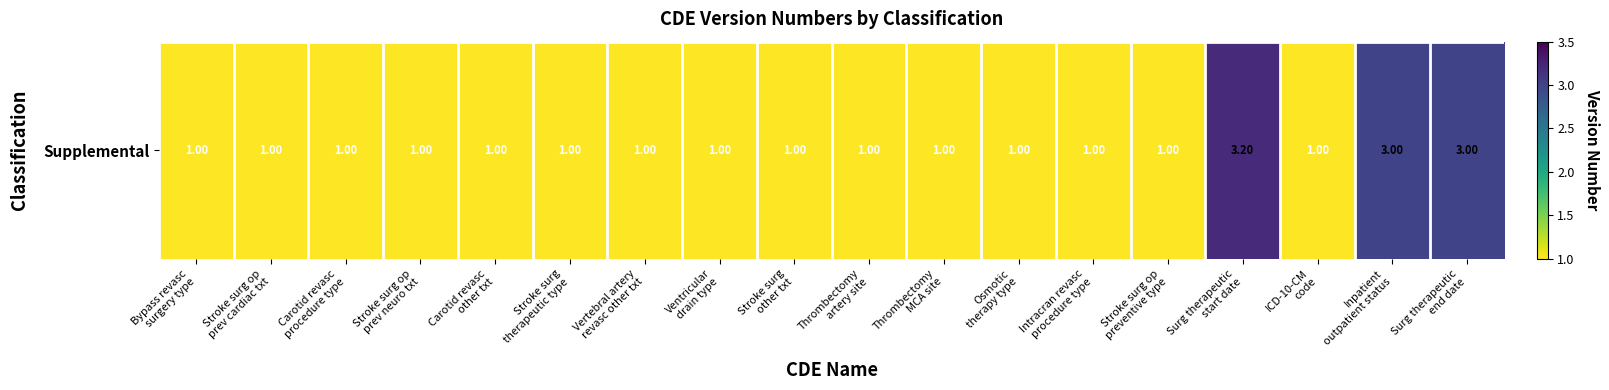

Reading right to left, transcribe all the data shown in this chart.

3.0	3.0	1.0	3.2	1.0	1.0	1.0	1.0	1.0	1.0	1.0	1.0	1.0	1.0	1.0	1.0	1.0	1.0